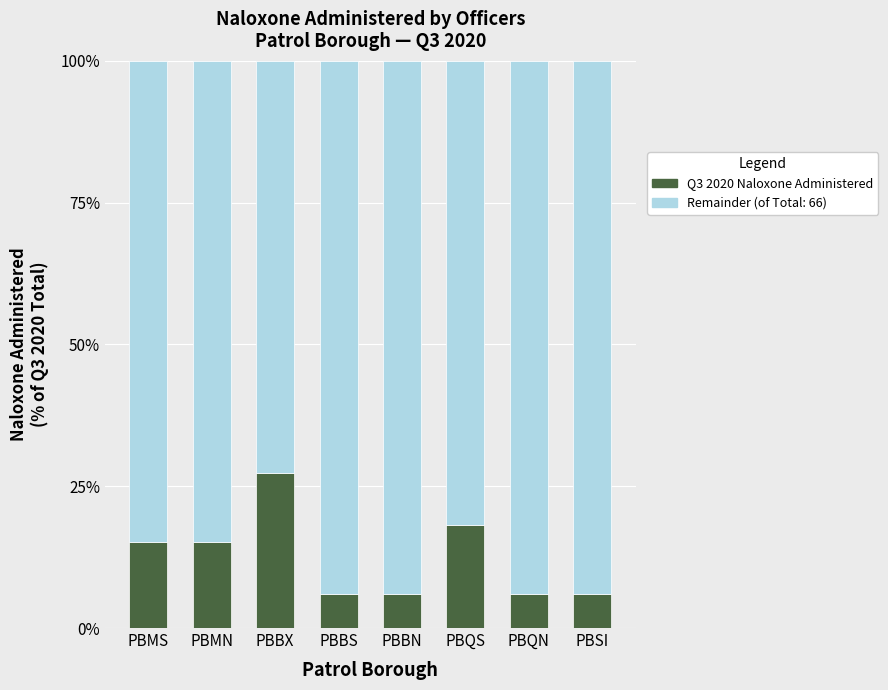

The value of Q3 2020 Naloxone Administered at PBQN is 6.1. True or false?

True